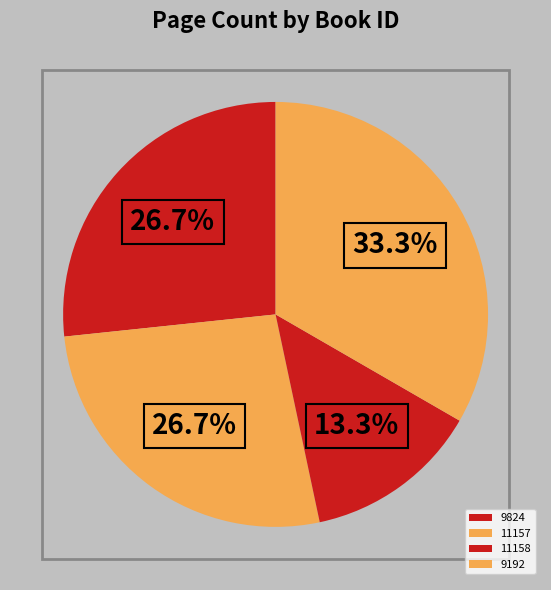

What portion of the pie excludes 11157?

73.3%